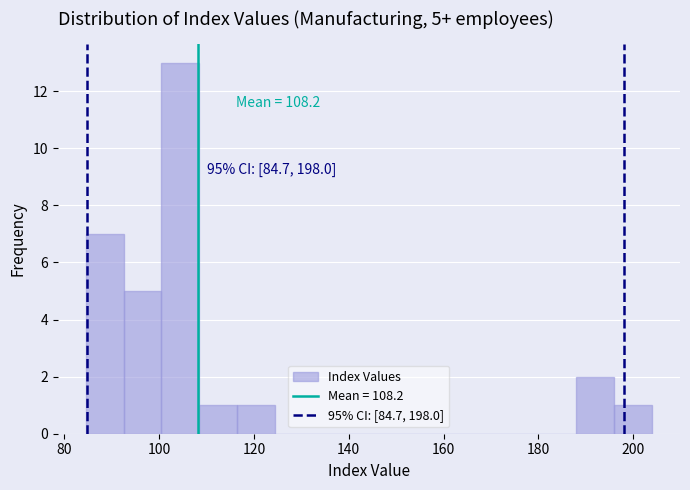

Around what value on the x-axis is the tallest bar? Give the approximate position of its centre, as read against the axis.

104